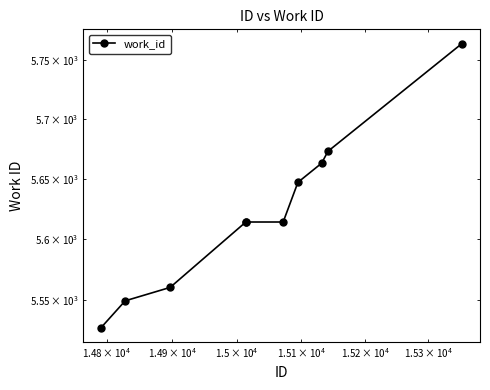

What is the maximum value shown in the chart?

5764